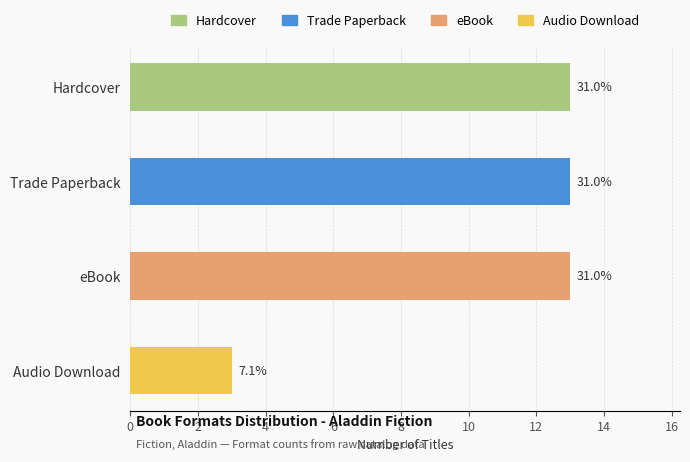

The value at Trade Paperback is 7. True or false?

False